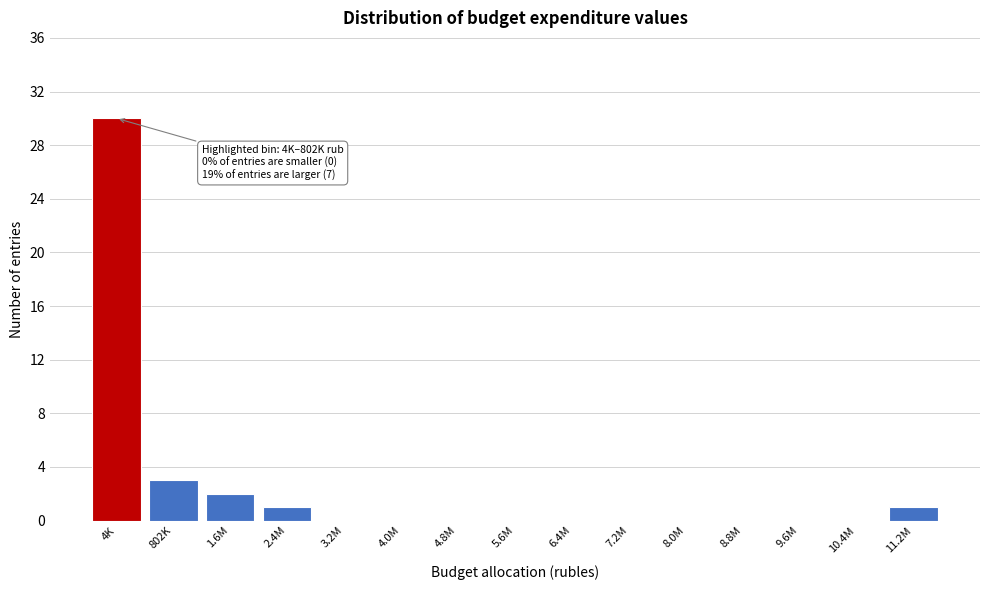

Reading left to right, list all the values displayed in this chart.

4K=30	802K=3	1.6M=2	2.4M=1	3.2M=0	4.0M=0	4.8M=0	5.6M=0	6.4M=0	7.2M=0	8.0M=0	8.8M=0	9.6M=0	10.4M=0	11.2M=1